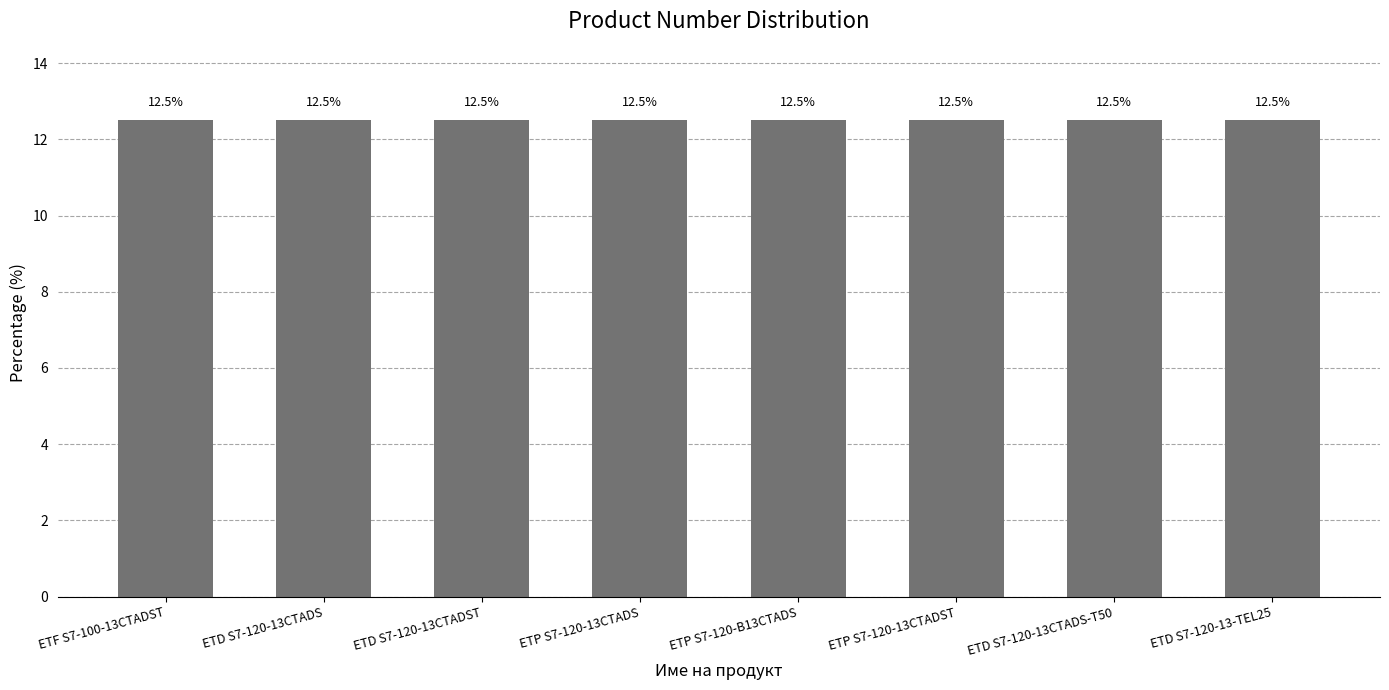

What is the sum of the values at ETD S7-120-13CTADS and ETF S7-100-13CTADST?

25.0